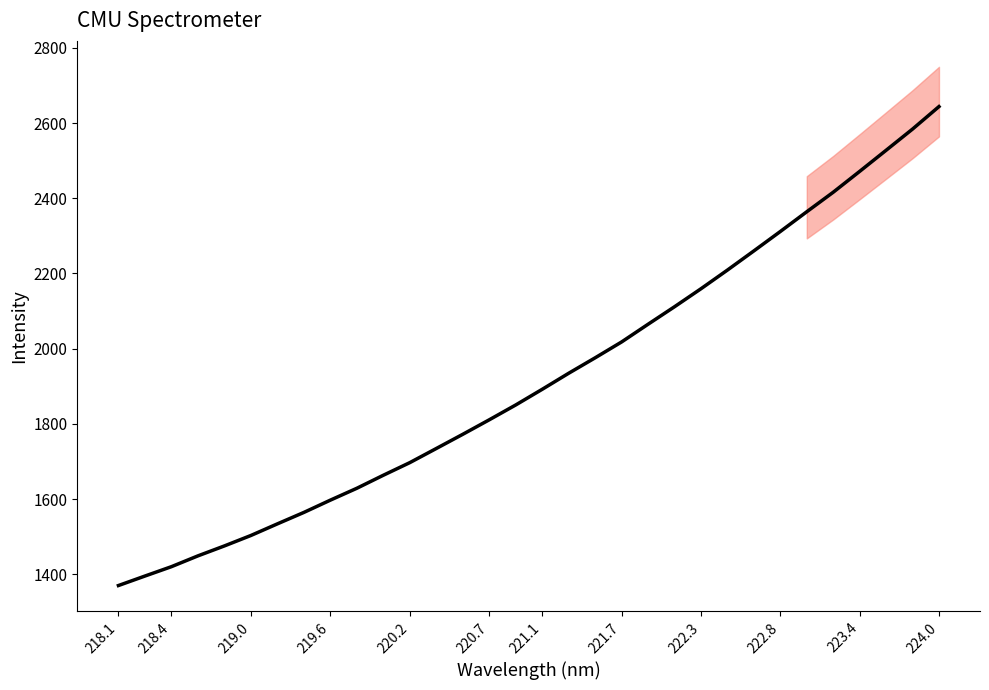

Reading left to right, what are all the values shown in this chart?

1370.0	1395.2	1420.1	1448.9	1475.4	1503.1	1534.0	1564.5	1597.2	1628.7	1663.4	1697.0	1734.5	1772.3	1810.8	1850.3	1892.0	1934.6	1975.7	2017.9	2065.0	2111.6	2159.4	2209.1	2260.1	2311.7	2364.3	2416.2	2471.6	2527.7	2584.1	2644.0